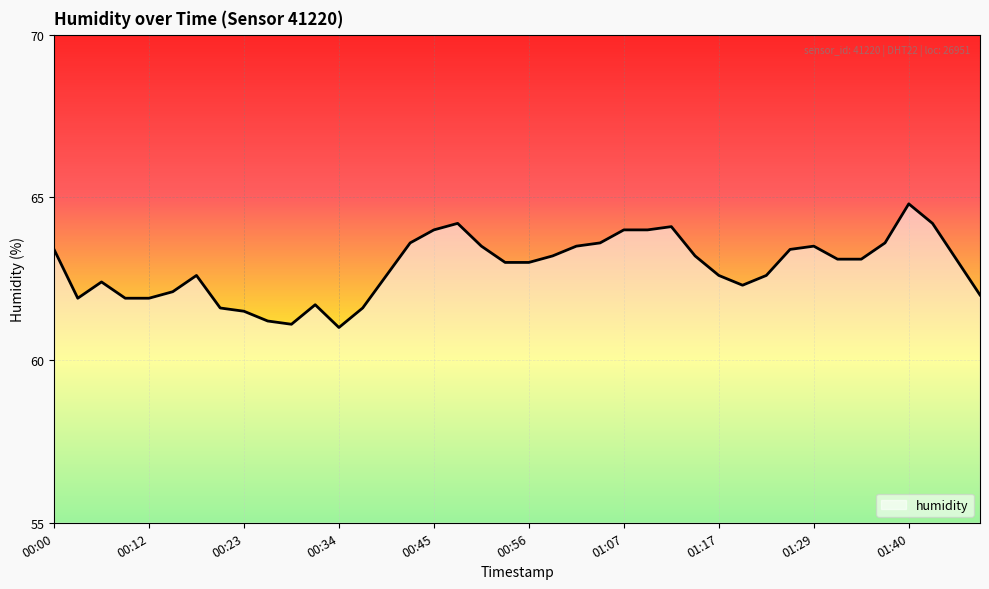

How many lines are shown in the chart?

1